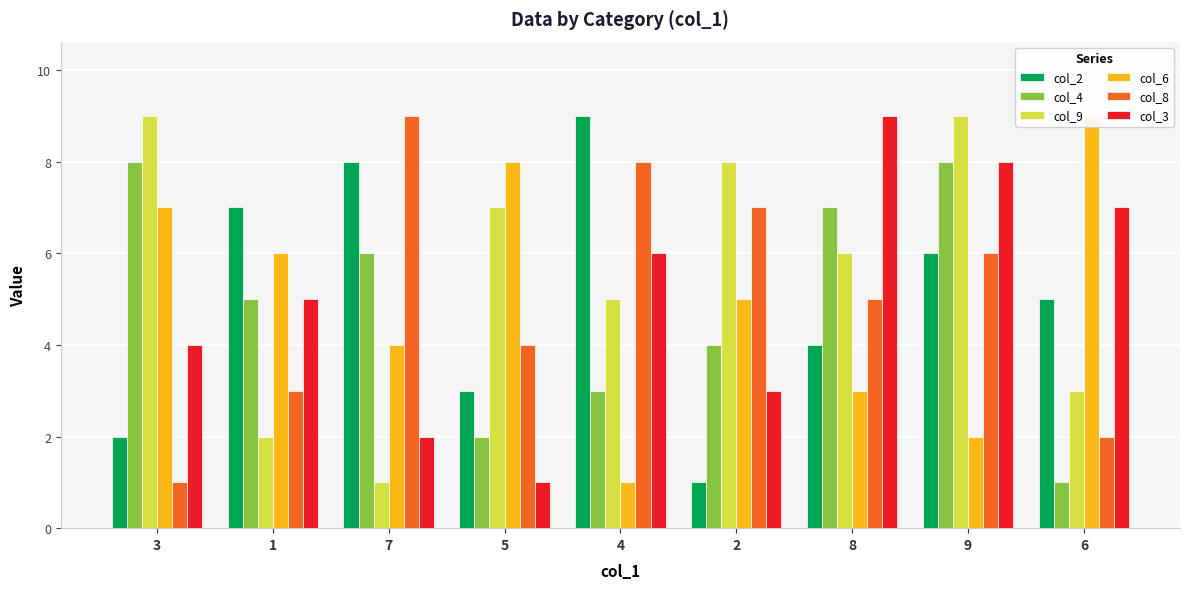

True or false: col_2 has a value of 6 at 9.

True